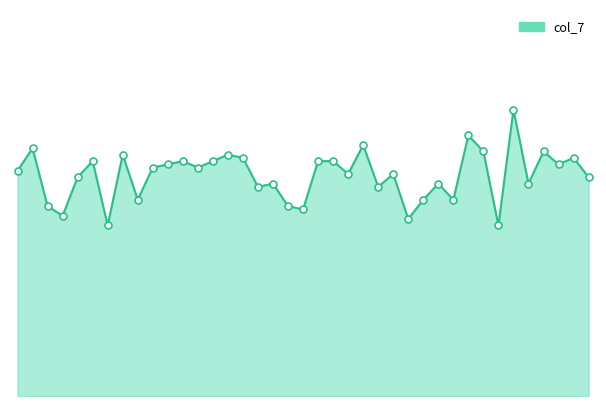

How many lines are shown in the chart?

1